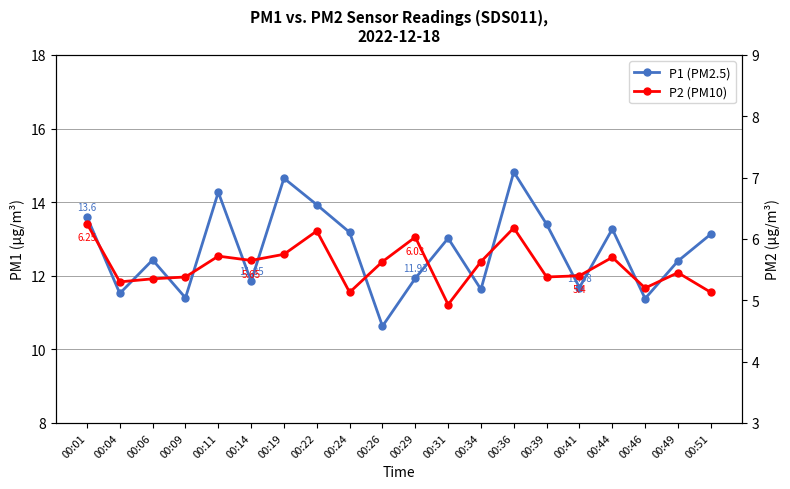

What is the highest value of the P1 (PM2.5) series?

14.8